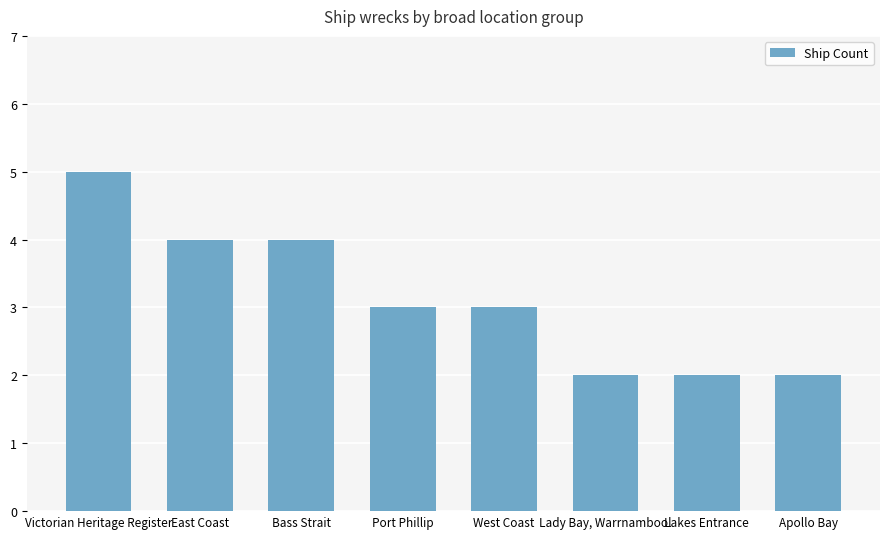

Are the bars horizontal?

No